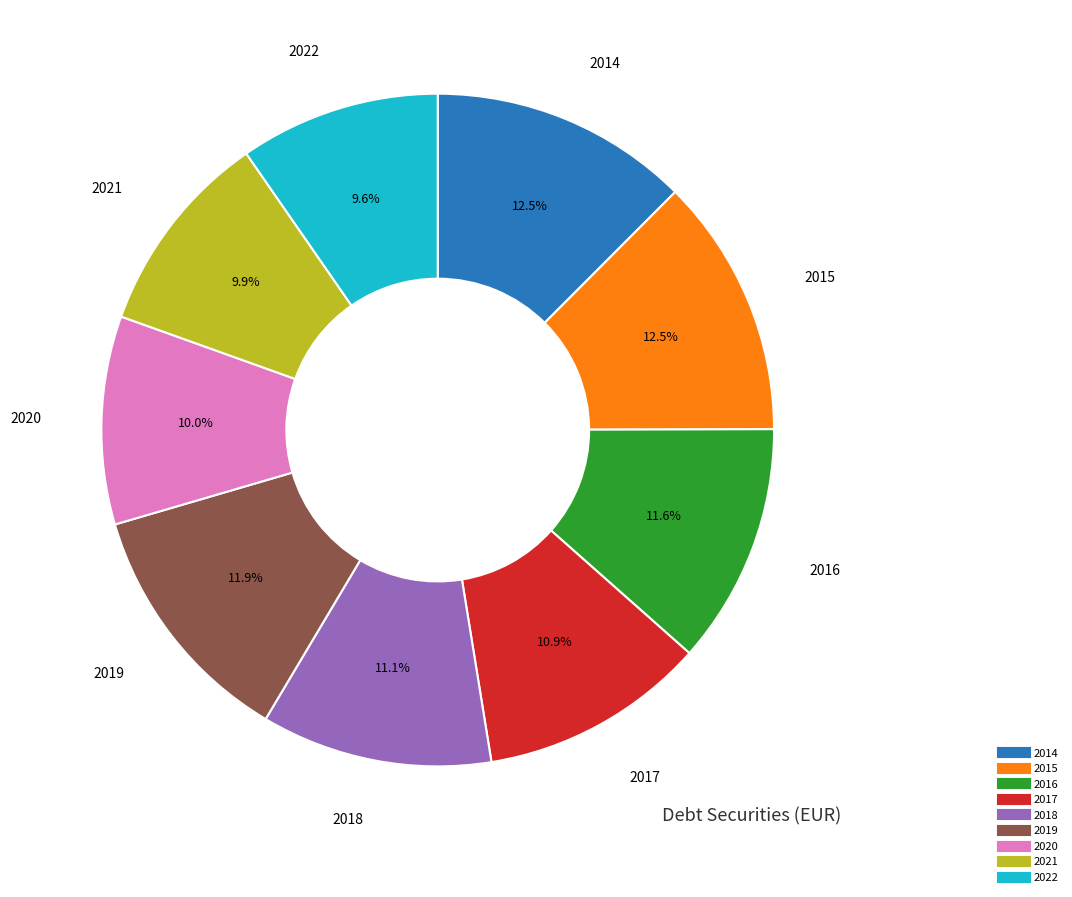

What percentage is the 2021 slice, to the nearest percent?

10%